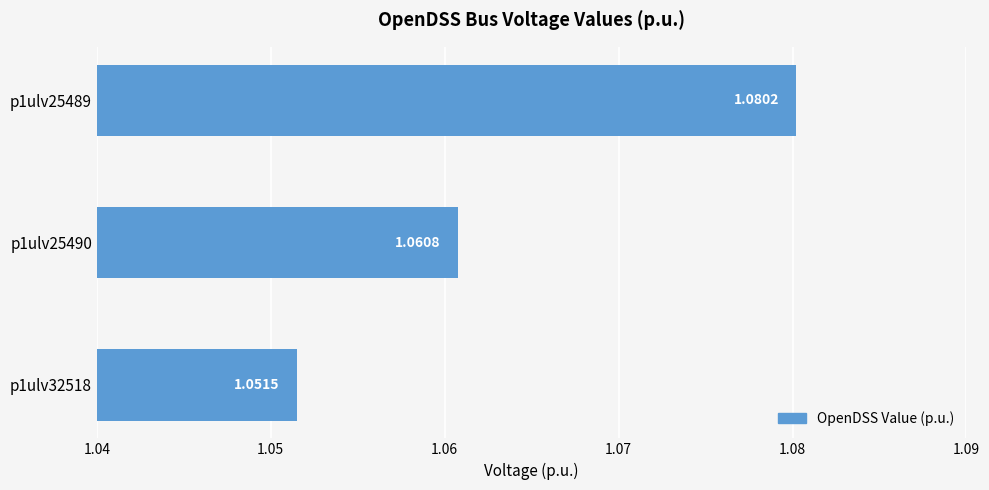

Are the bars grouped side by side (vs. stacked)?

No